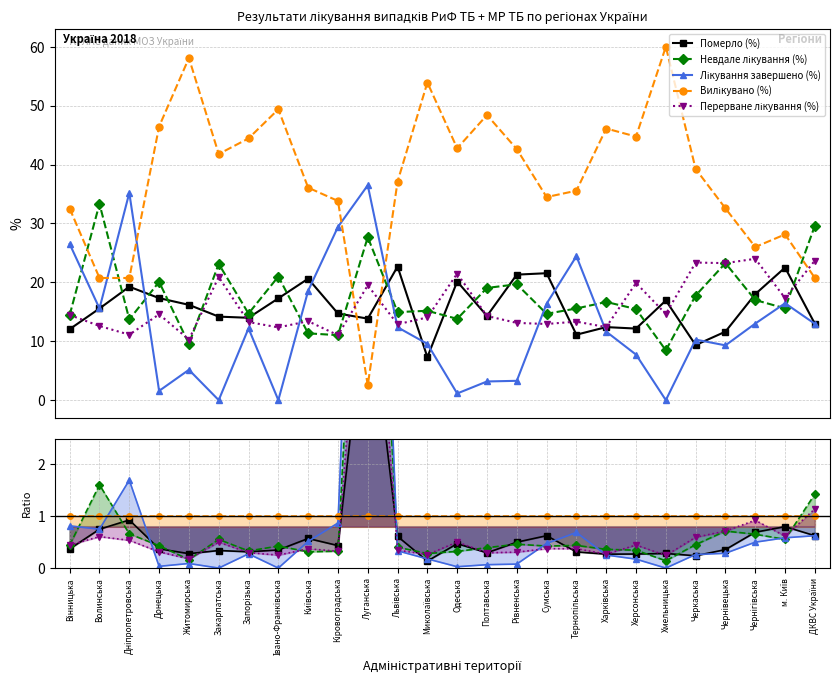

Which series has the largest total across all categories?

Вилікувано (%)